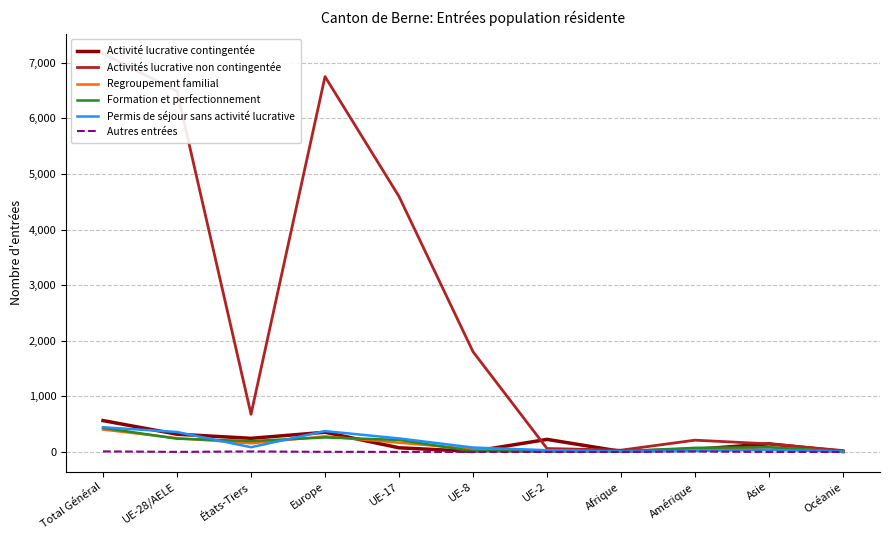

List the series in order of their peak value, highest first.

Activités lucrative non contingentée, Activité lucrative contingentée, Permis de séjour sans activité lucrative, Formation et perfectionnement, Regroupement familial, Autres entrées